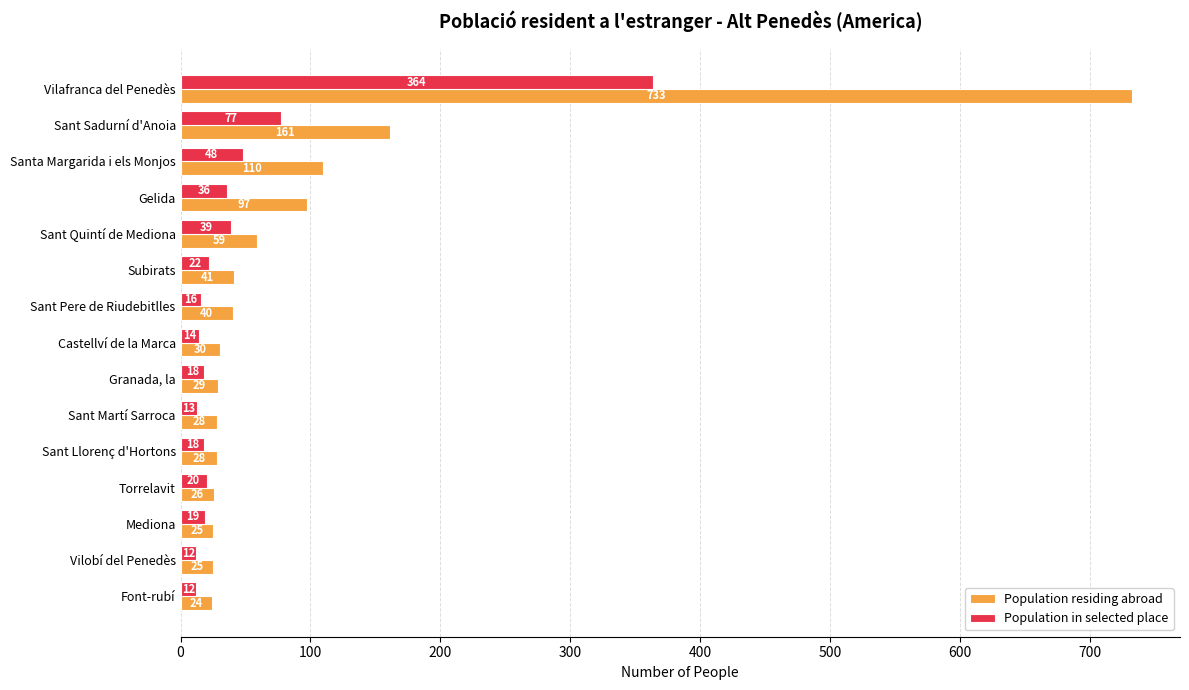

What is the difference between the second highest and second lowest values in the Population in selected place series?

65